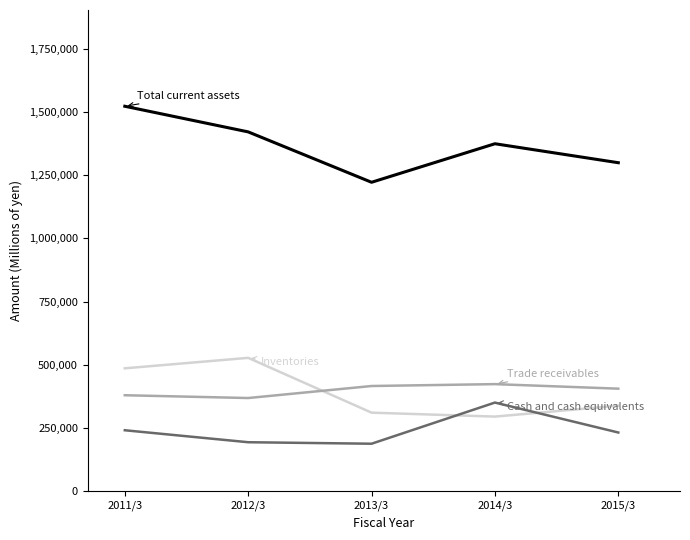

What is the total value across all series at 2013/3?

2136517